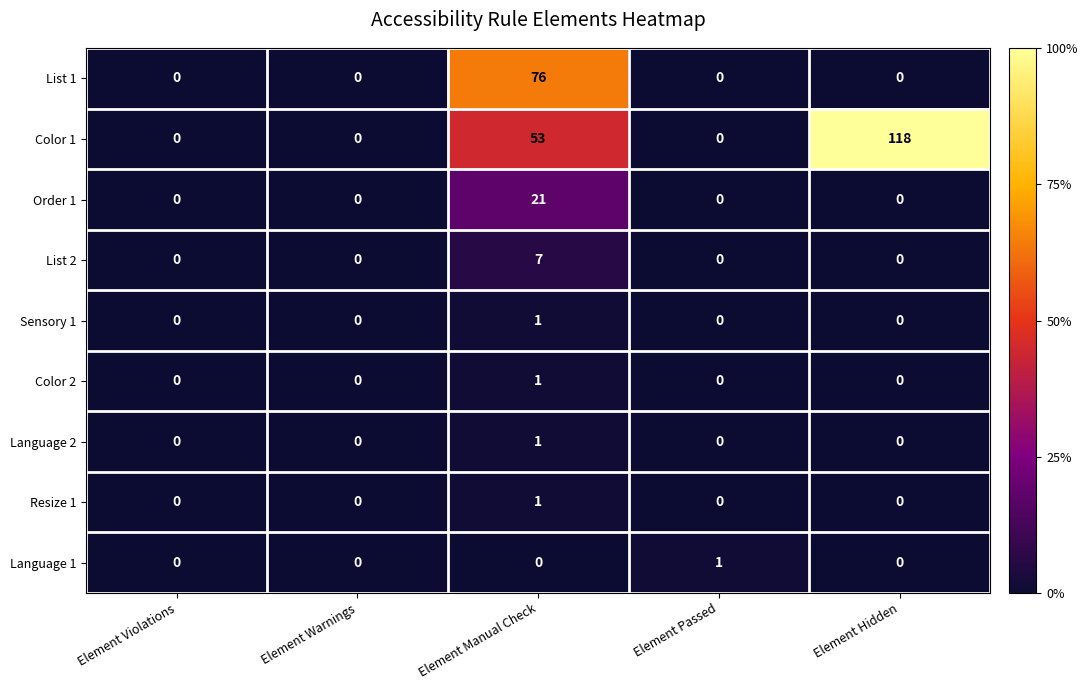

Where is Color 1 nearest to the value 59?

Element Manual Check